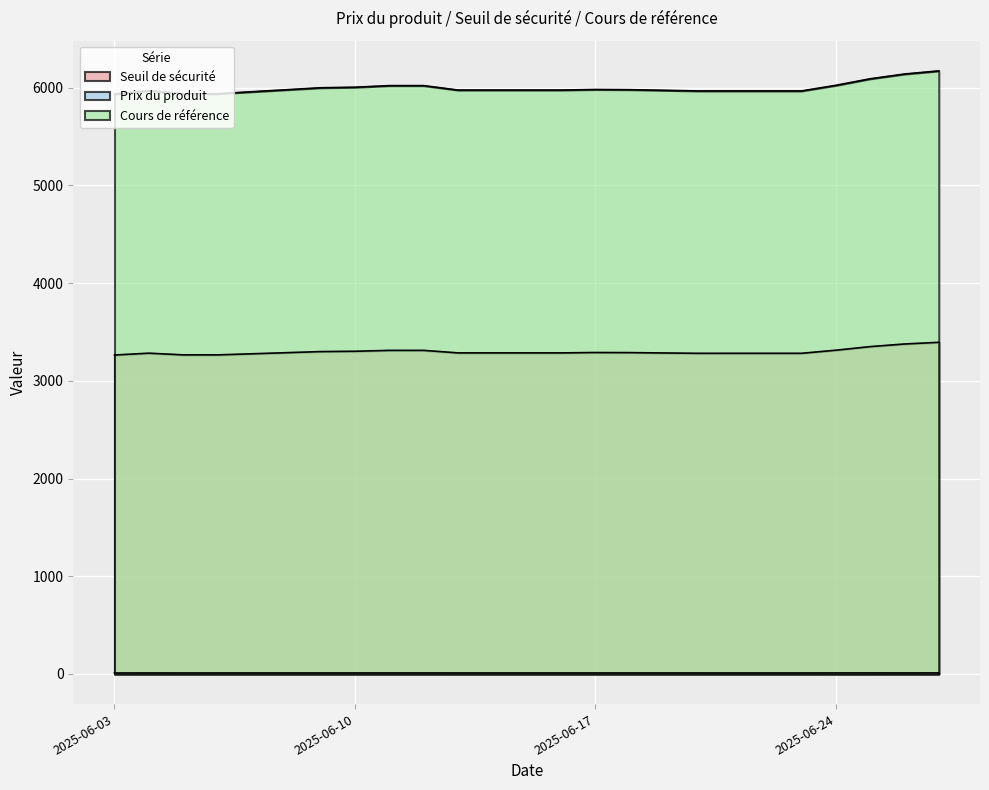

At which category is the sum across all series the highest?

2025-06-27